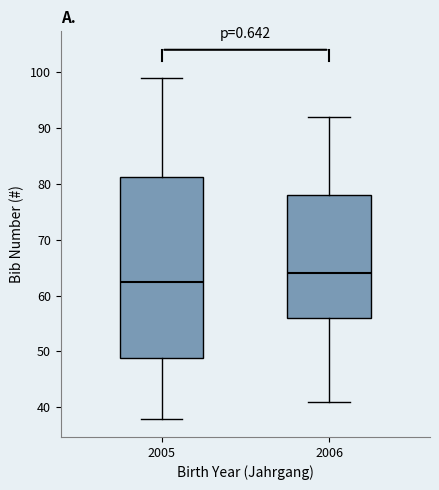

Reading left to right, transcribe this box plot: for each box, give where its median line is, the range the box spans, and where its two whiskers end, as read against the y-axis. The values are not printed on the chart, so give them approximately, as read against the axis.

2005: median 63, box 49 to 81, whiskers 38 to 99
2006: median 64, box 56 to 78, whiskers 41 to 92